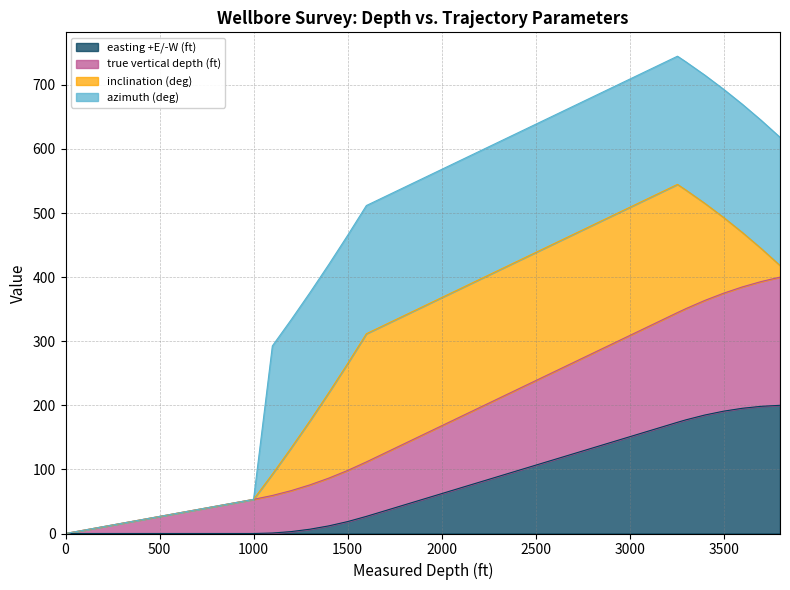

Is it true that easting +E/-W (ft) equals 190.9 at 3500?

True